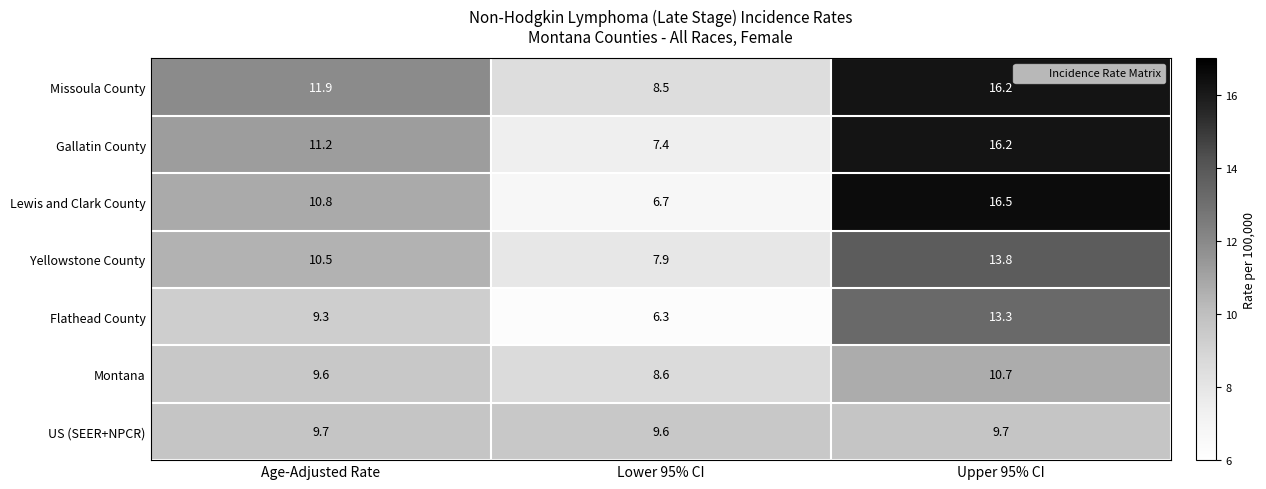

True or false: Missoula County has a value of 22.8 at Upper 95% CI.

False